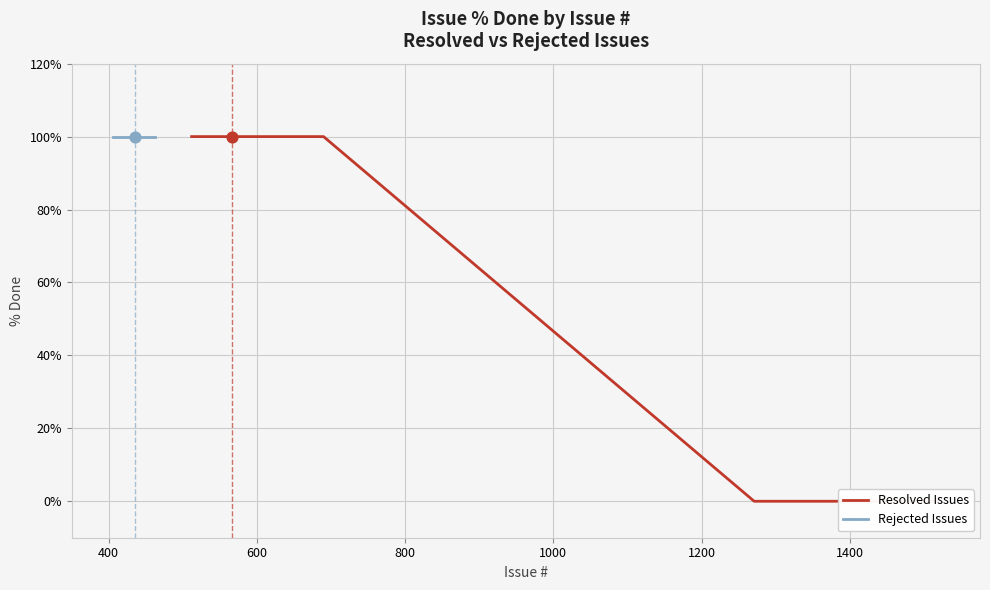

At how many categories does at least one series exceed 7?

30